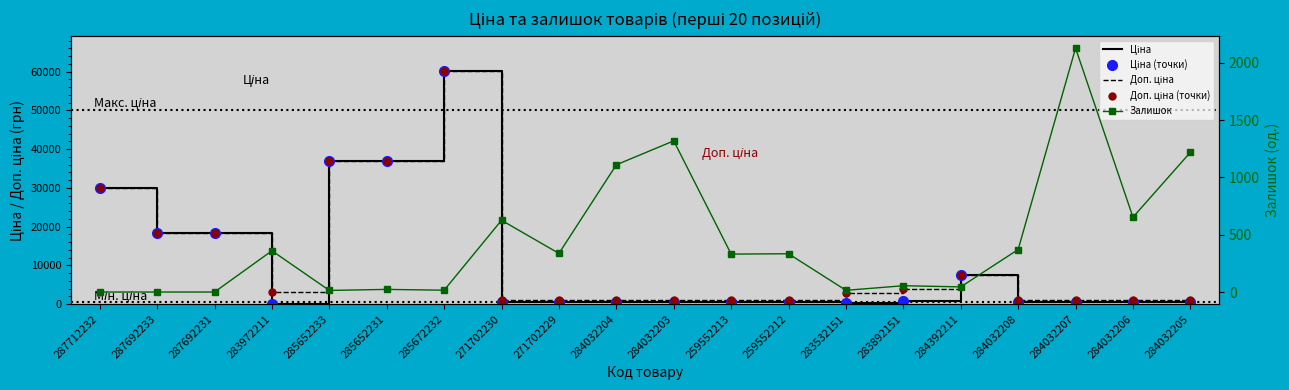

How many data points in Ціна (точки) are less than 679?

10